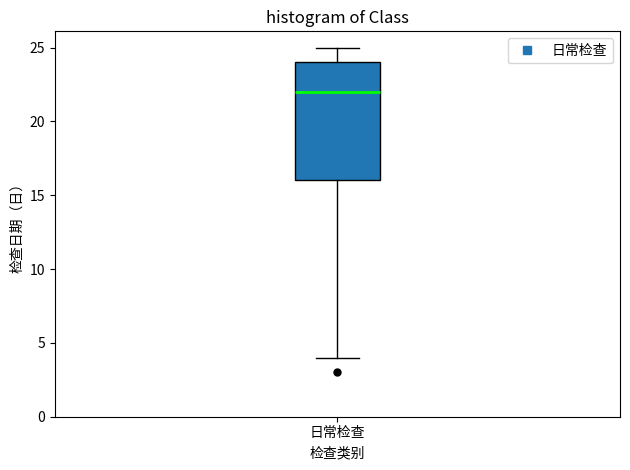

Where does the upper whisker of the box for 日常检查 end on the y-axis? The values are not printed on the chart, so give them approximately, as read against the axis.

25